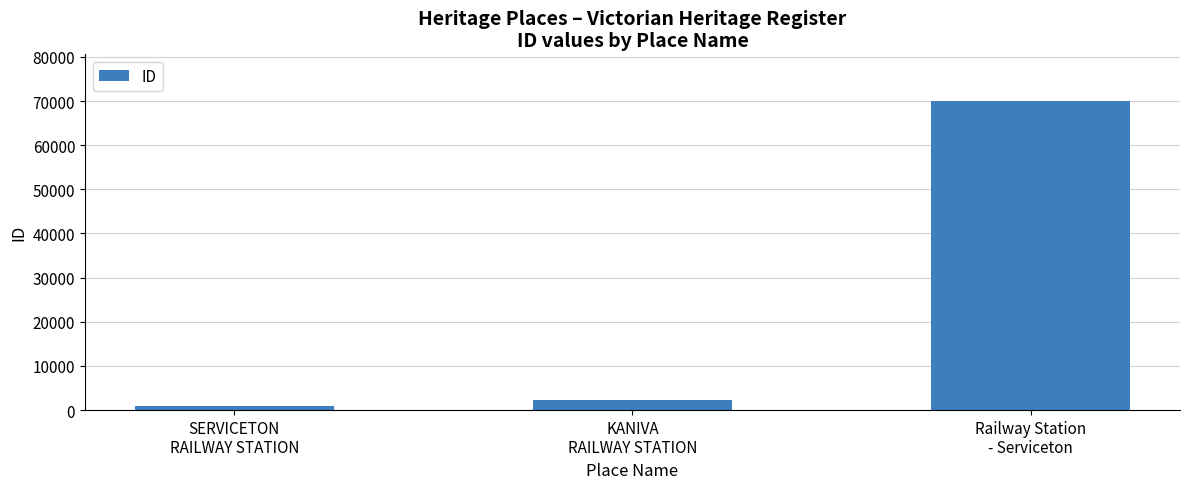

What is the label of the 1st bar from the left?

SERVICETON
RAILWAY STATION